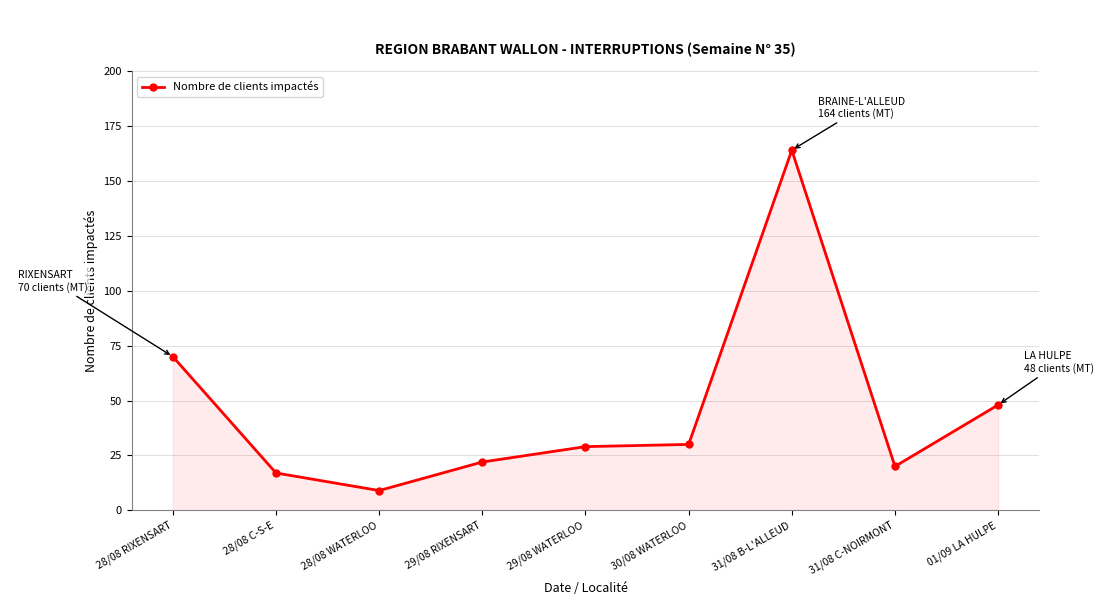

True or false: the data has more than 2 interior local peaks.

False